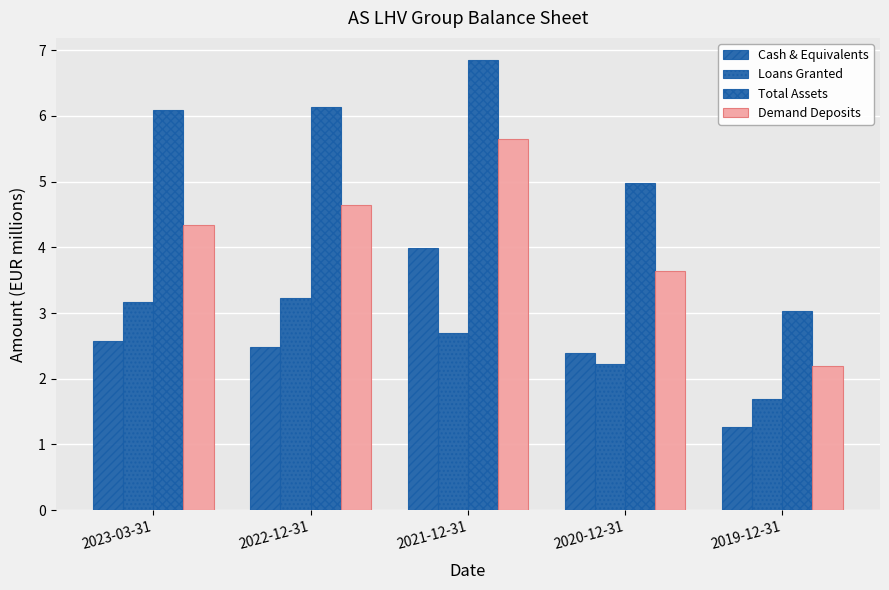

Count the number of categories in the chart.

5